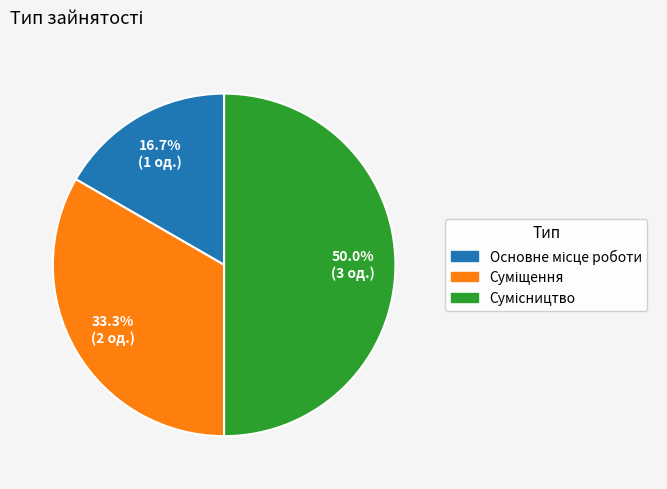

To the nearest percent, what is the combined percentage of Суміщення and Основне місце роботи?

50%